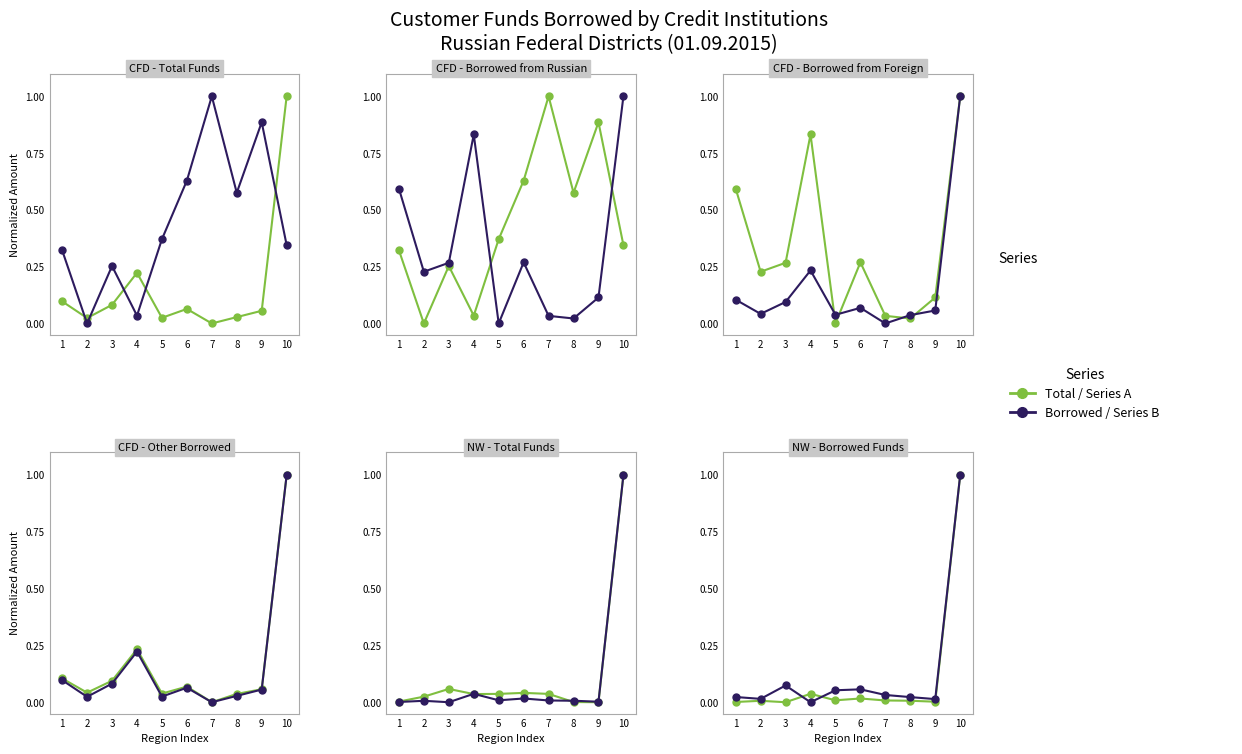

At which label is Borrowed / Series B closest to 0?

4